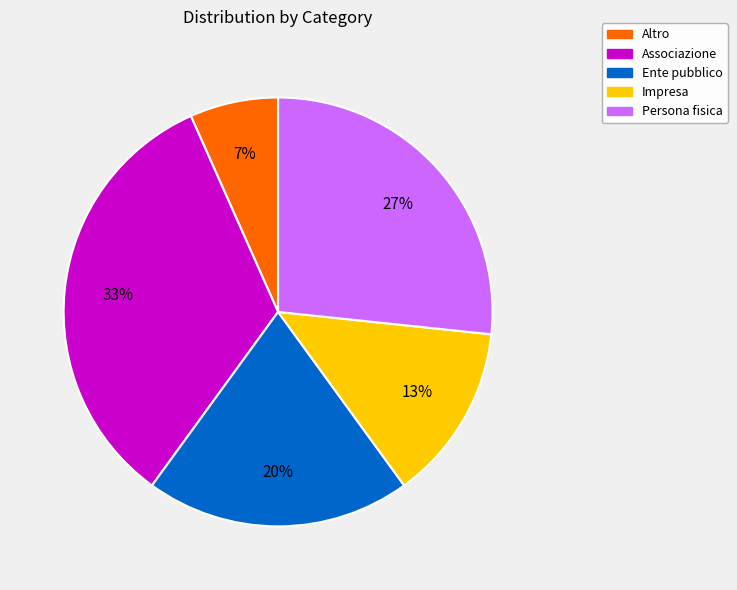

To the nearest percent, what is the combined percentage of Altro and Ente pubblico?

27%